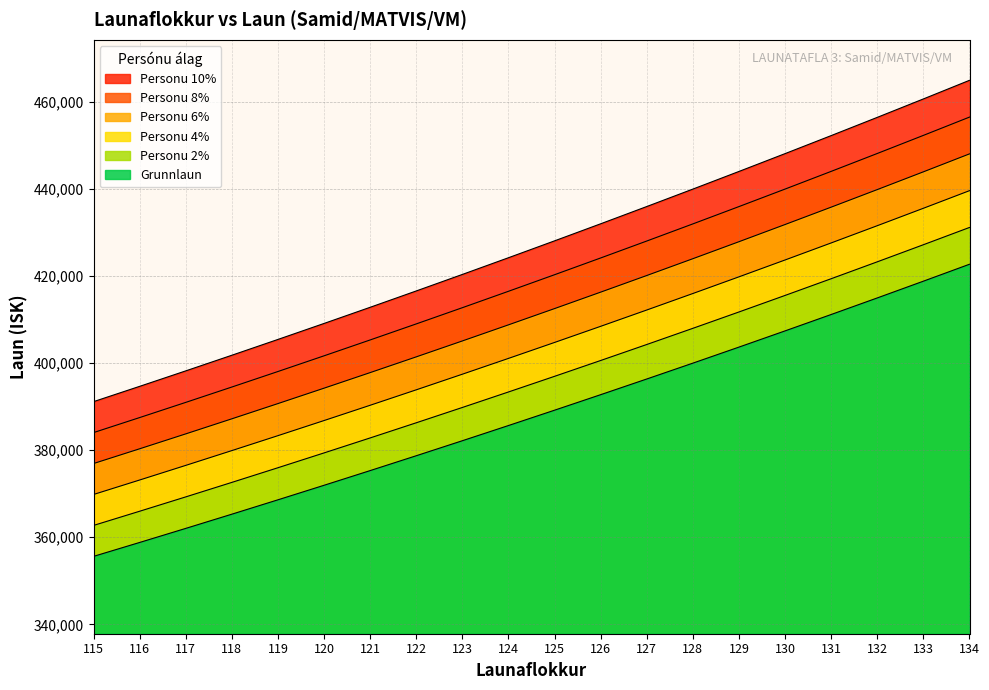

What is the spread (max minus min) of values at 124?

38569